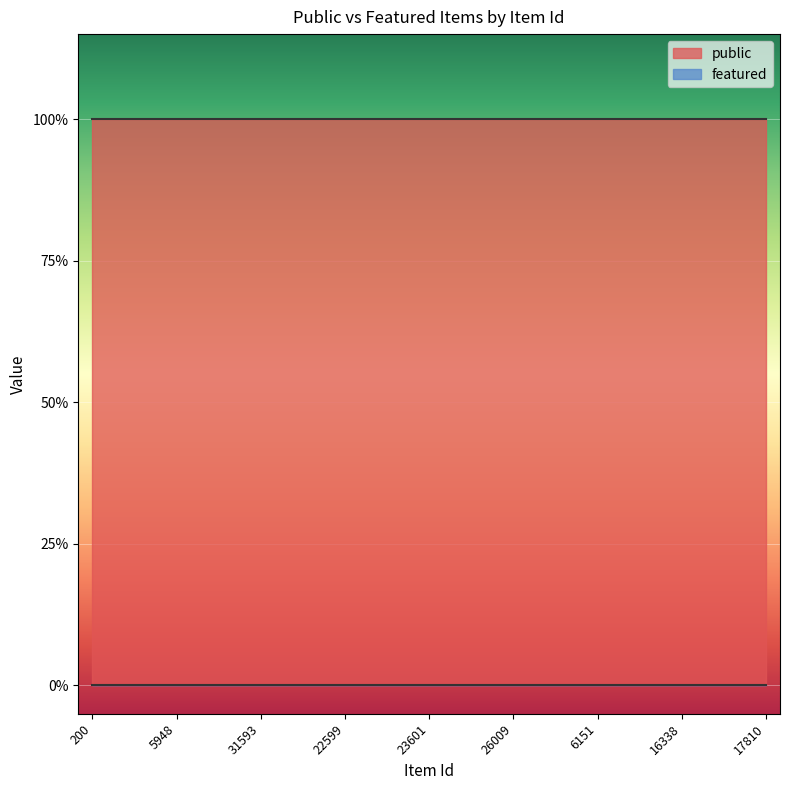

Which series has the largest total across all categories?

public